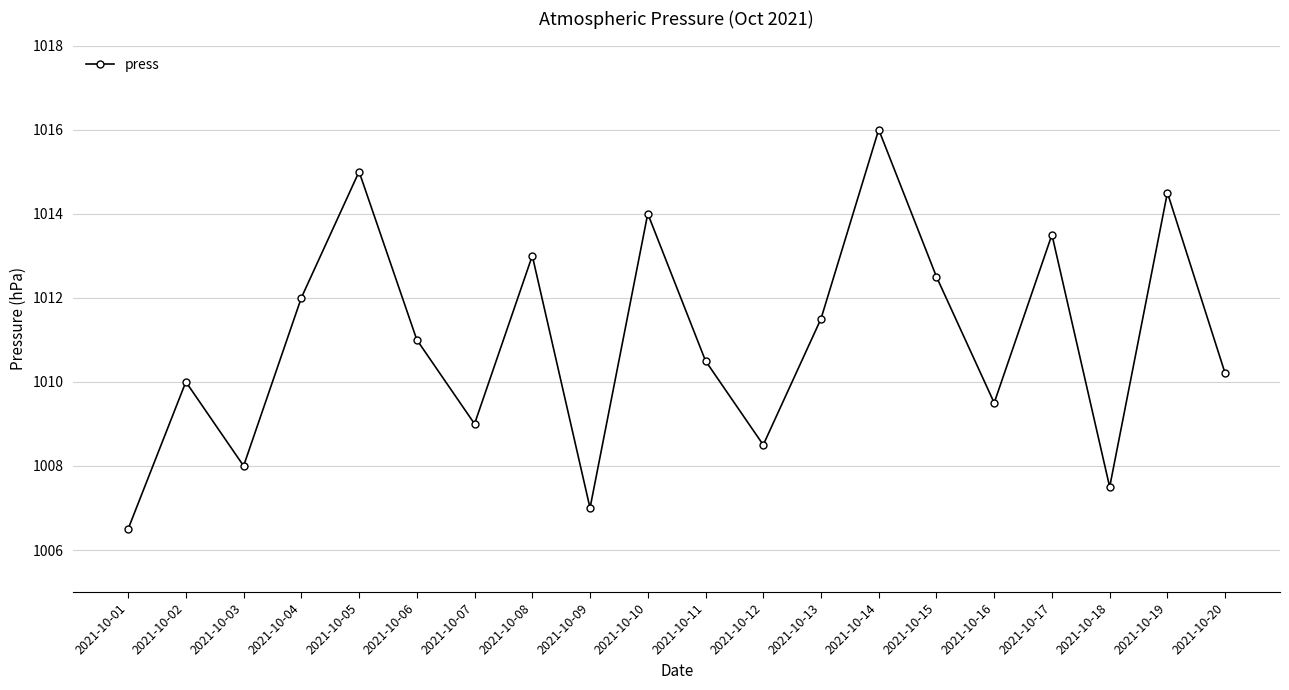

The chart shows a value of 1008.5 at 2021-10-12. True or false?

True